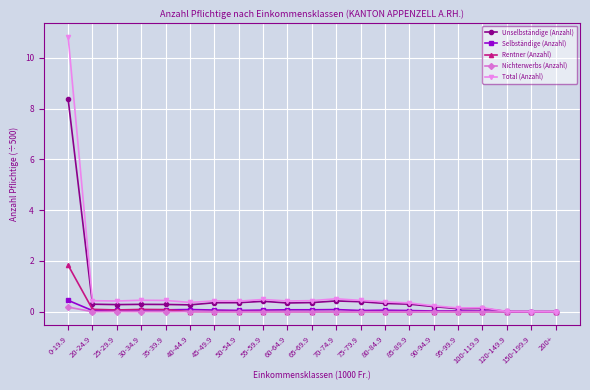

What is the label of the 8th point from the left?

50-54.9